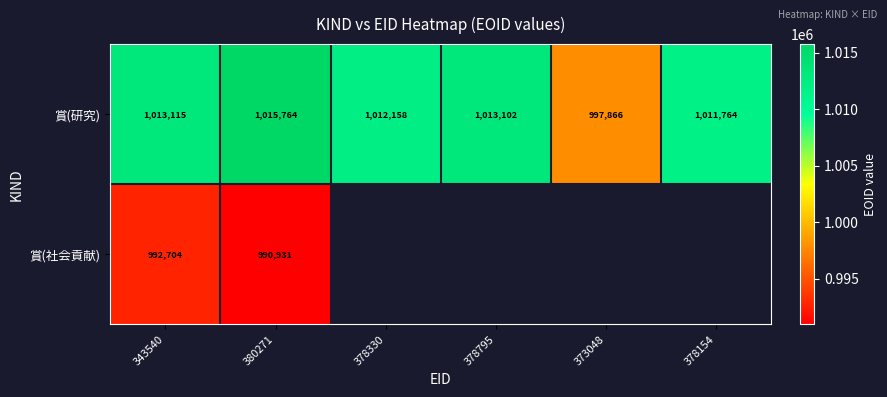

What is the greatest value displayed?

1015764.0